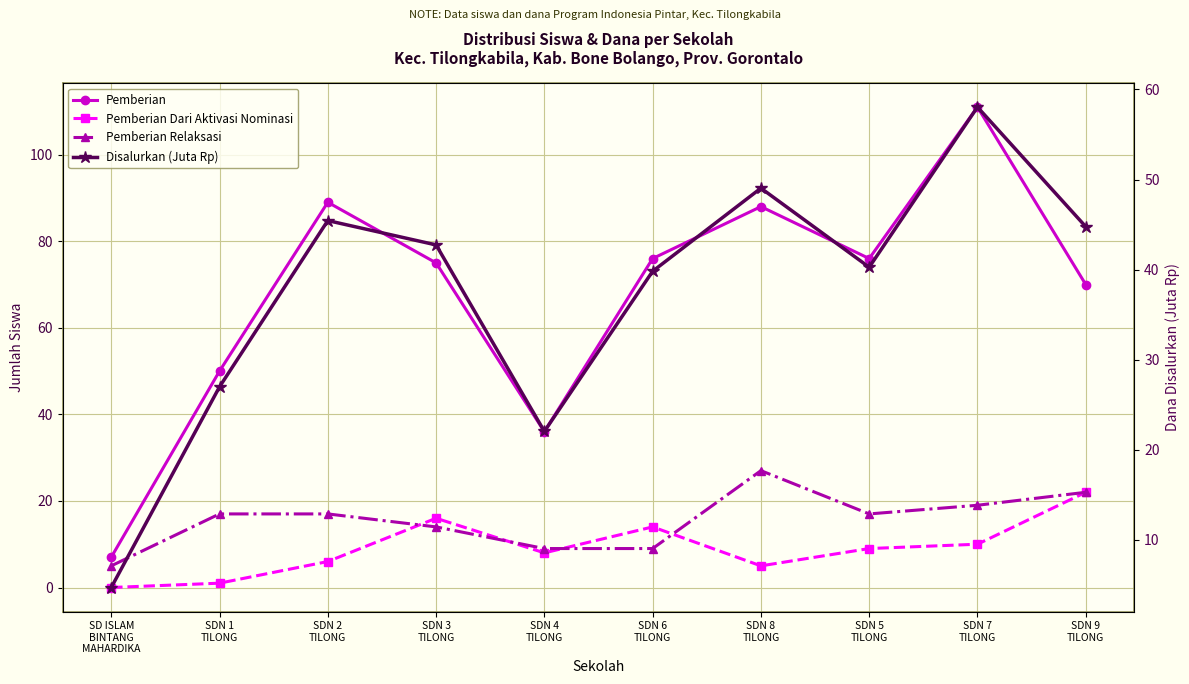

True or false: Pemberian and Disalurkan (Juta Rp) cross at least once.

False